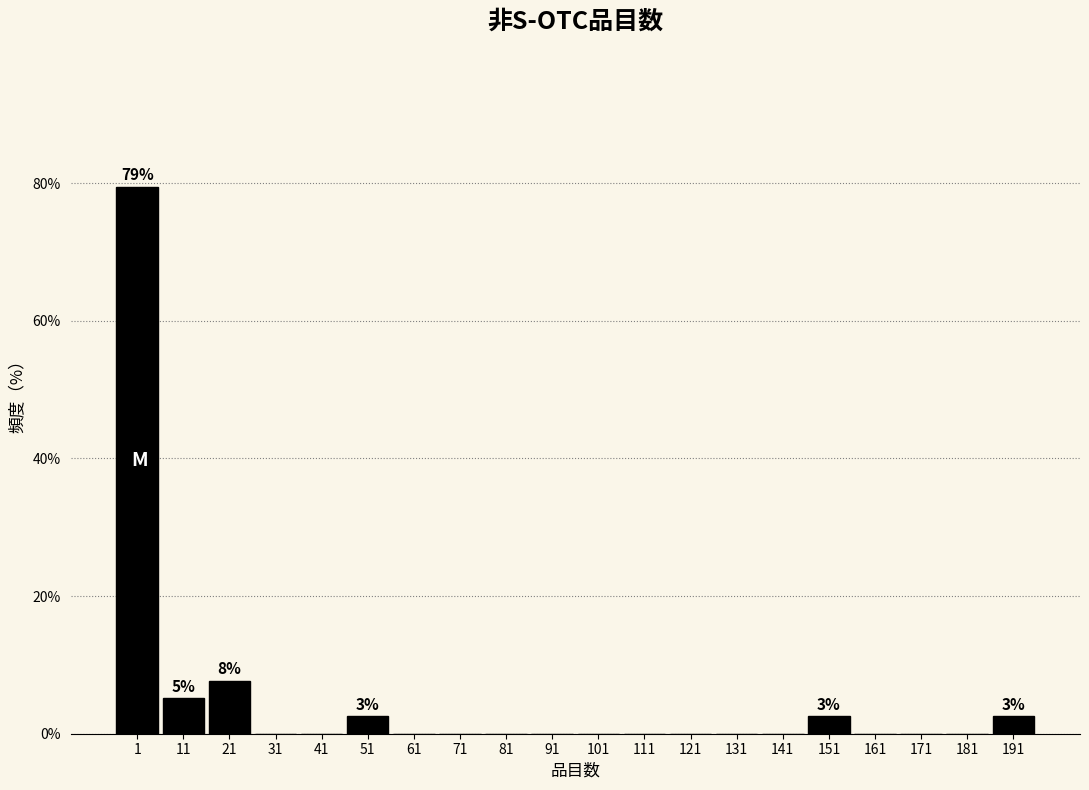

Reading left to right, list all the values displayed in this chart.

1=79.5	11=5.1	21=7.7	31=0.0	41=0.0	51=2.6	61=0.0	71=0.0	81=0.0	91=0.0	101=0.0	111=0.0	121=0.0	131=0.0	141=0.0	151=2.6	161=0.0	171=0.0	181=0.0	191=2.6